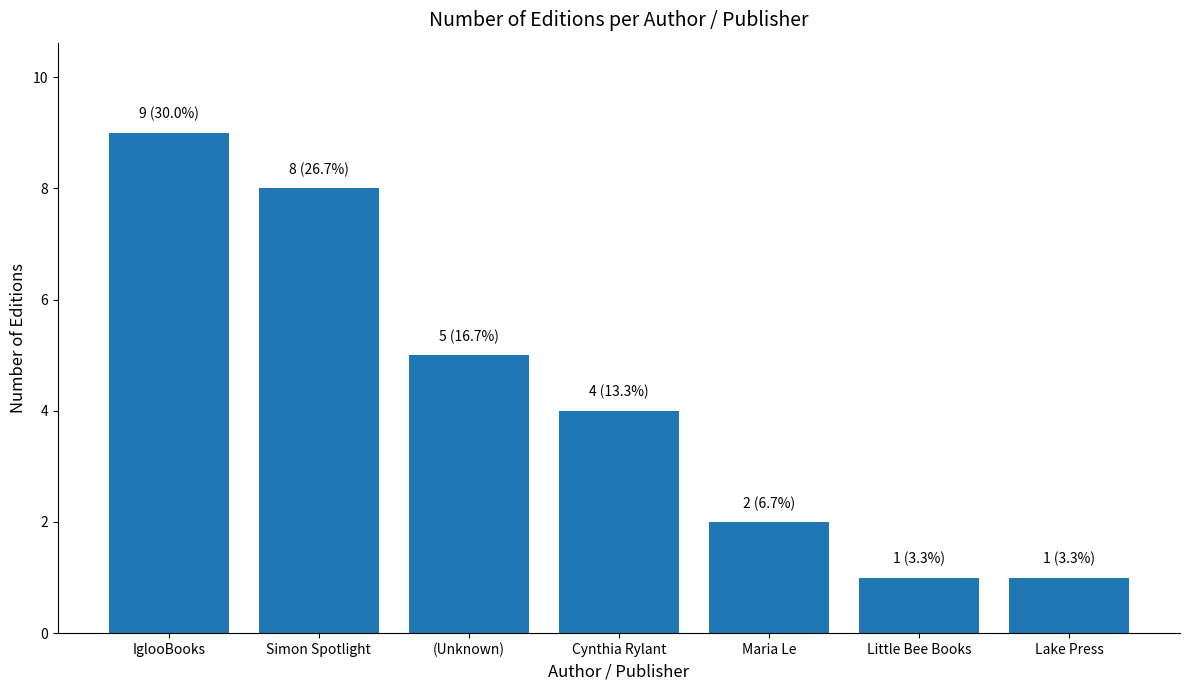

At which label does the data first exceed 4?

IglooBooks